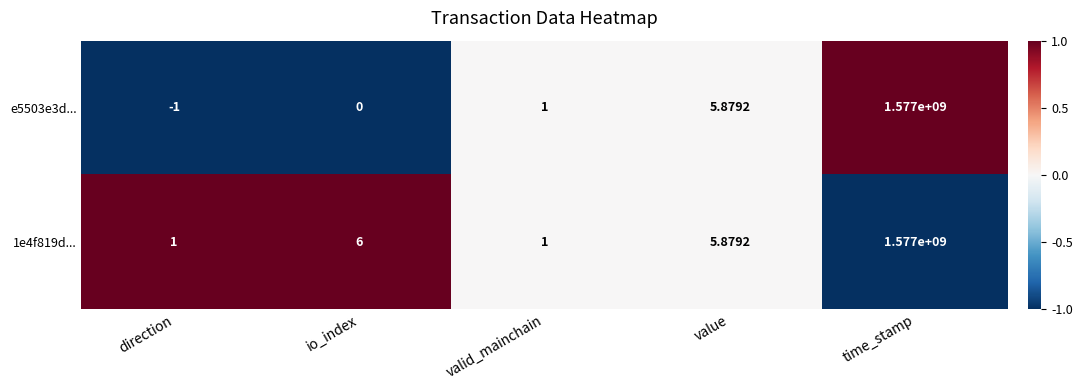

At which label does e5503e3d... reach its peak?

time_stamp